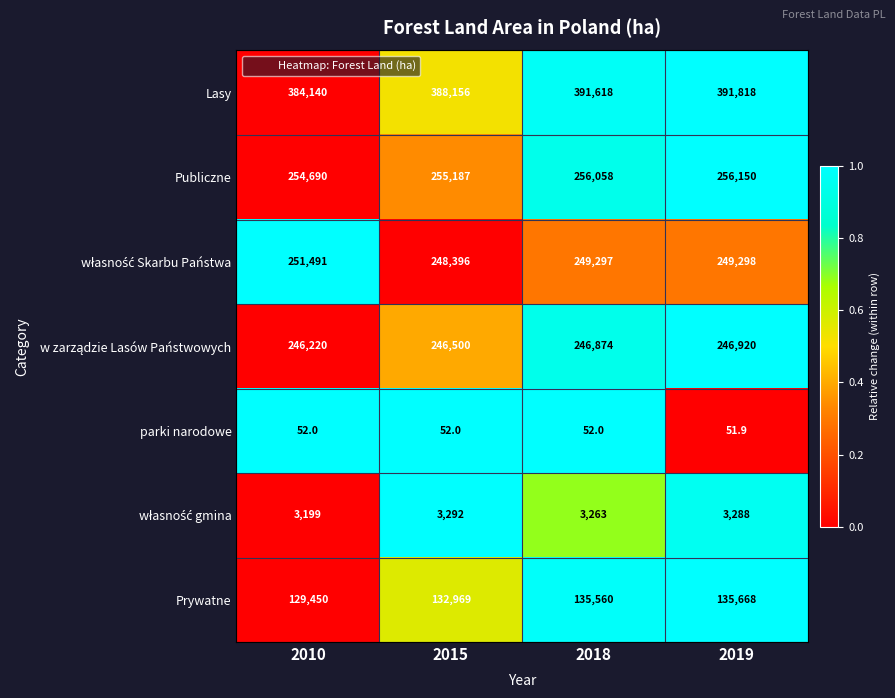

Which series has the largest total across all categories?

Lasy